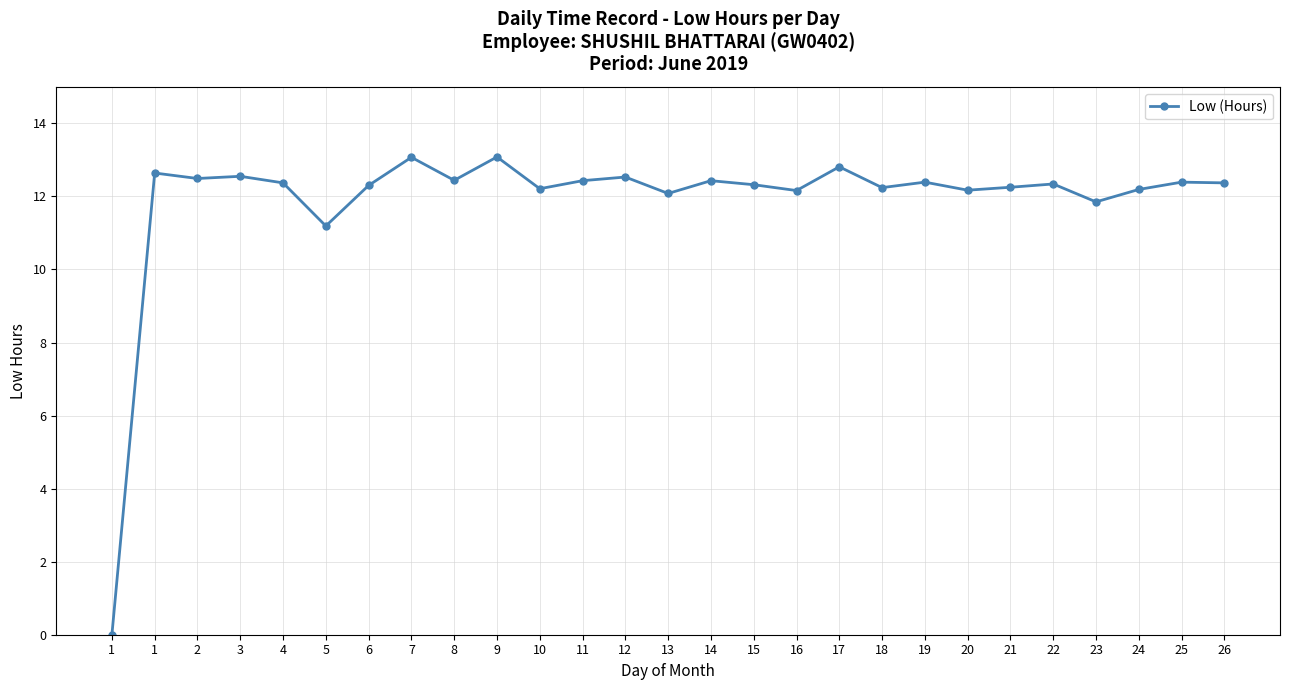

What is the approximate value at 7?

13.1